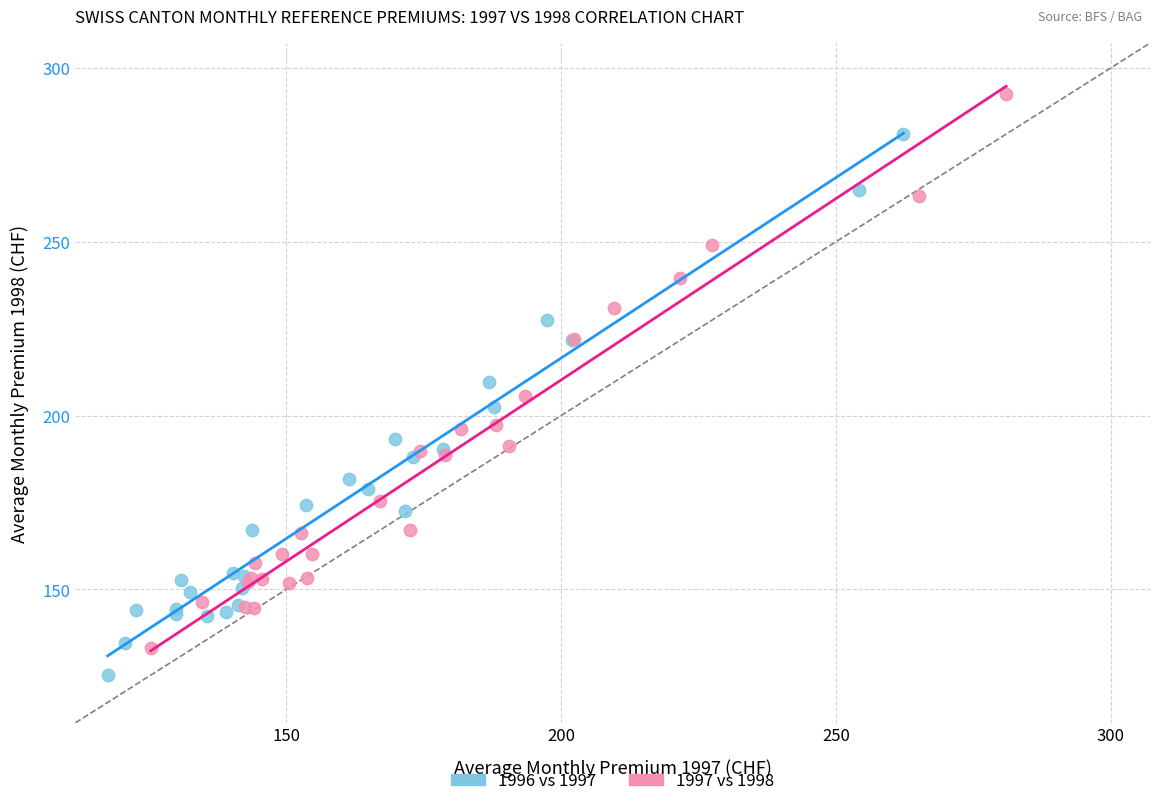

What are all the series names shown in the legend?

1996 vs 1997, 1997 vs 1998